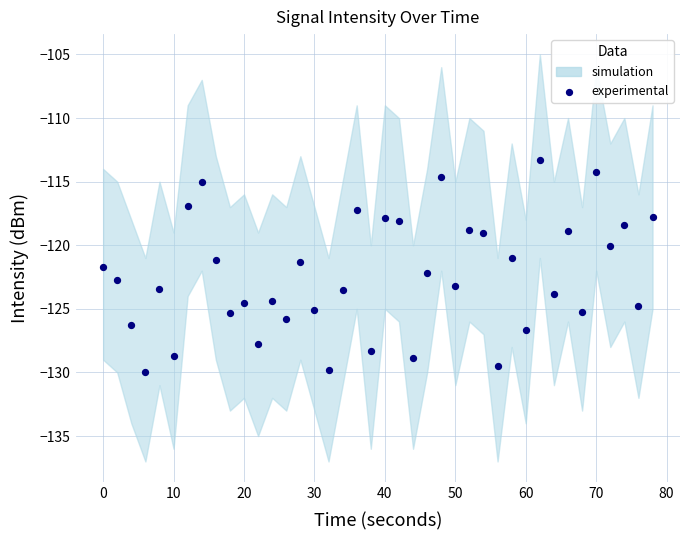

What is the range of X values (max minus min)?

78.0